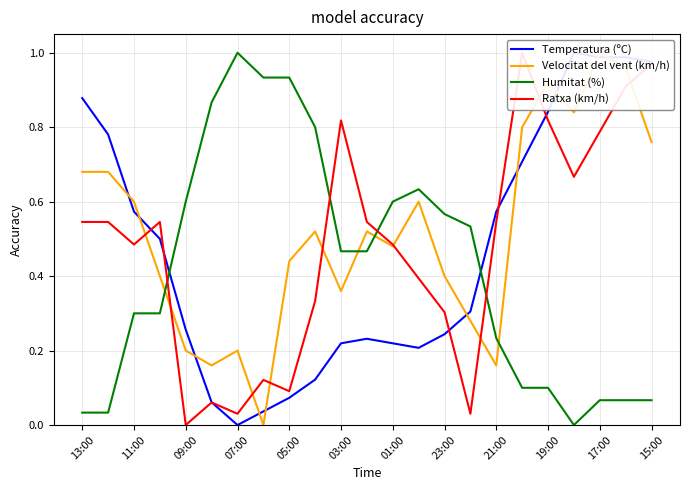

Is it true that Humitat (%) equals 0.1 at 19:00?

True